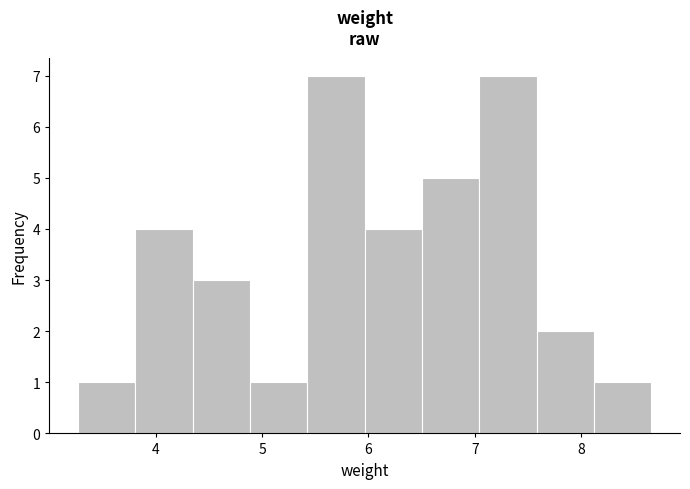

Reading left to right, transcribe this chart: for each bar, give the range it covers on the x-axis and its height. Neither the bar edges nor the heights are printed on the chart, so give them approximately, as read against the axes.

3.3 to 3.8: 1
3.8 to 4.3: 4
4.3 to 4.9: 3
4.9 to 5.4: 1
5.4 to 6.0: 7
6.0 to 6.5: 4
6.5 to 7.0: 5
7.0 to 7.6: 7
7.6 to 8.1: 2
8.1 to 8.7: 1